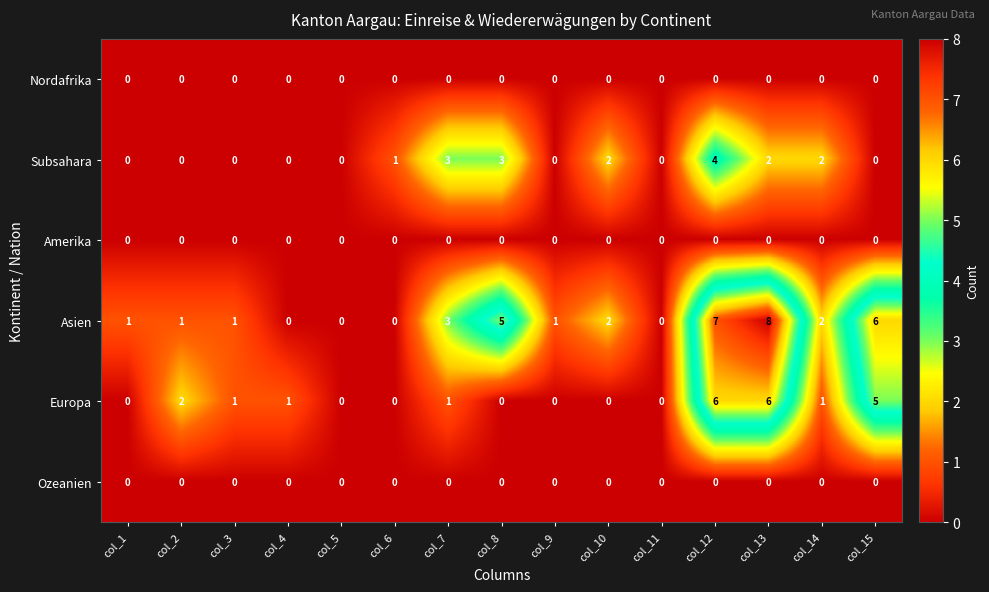

Which series has the widest spread of values?

Asien